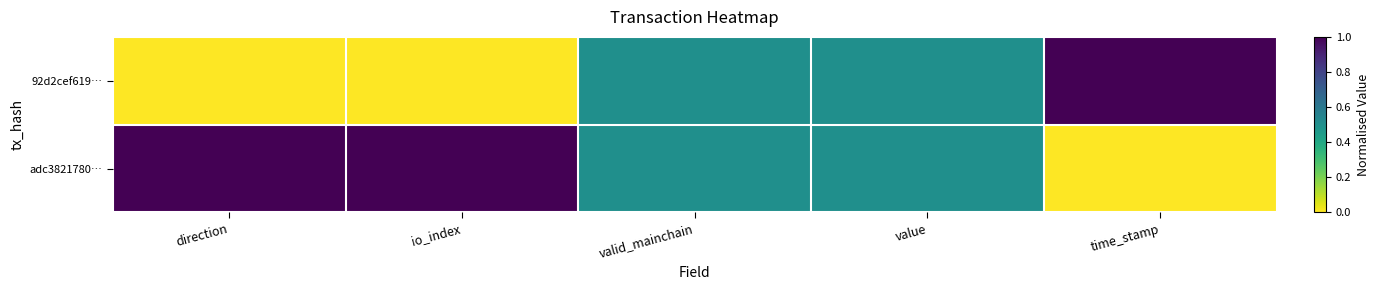

Which series has the largest range (max minus min)?

92d2cef619…